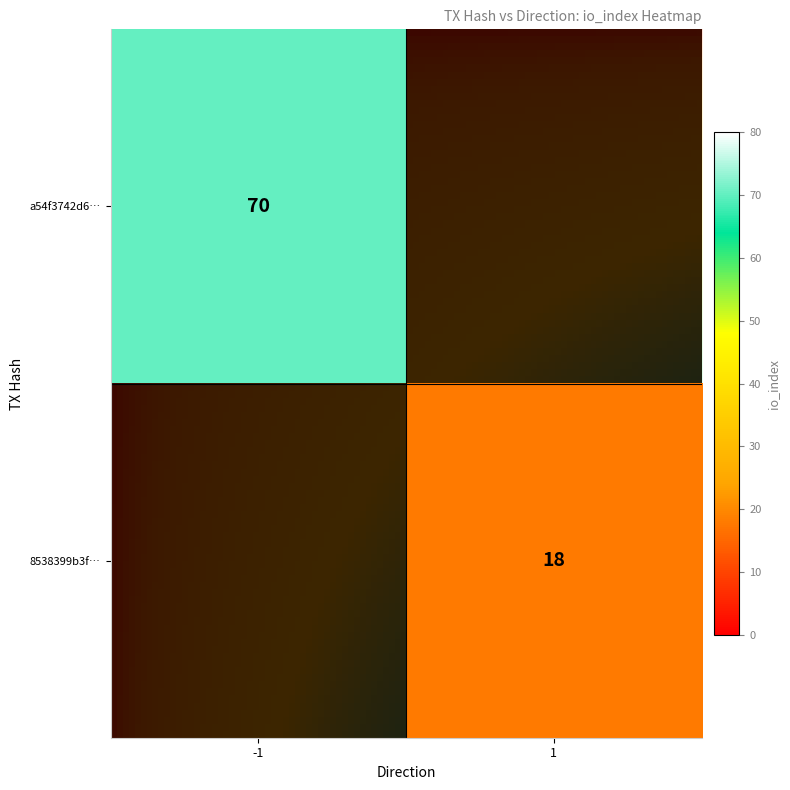

Is the value of 8538399b3f399034c980094e382f91ba30a0653 at 0 greater than the value of a54f3742d6d13a436580011b374942c0829bc5b at 0?

Yes